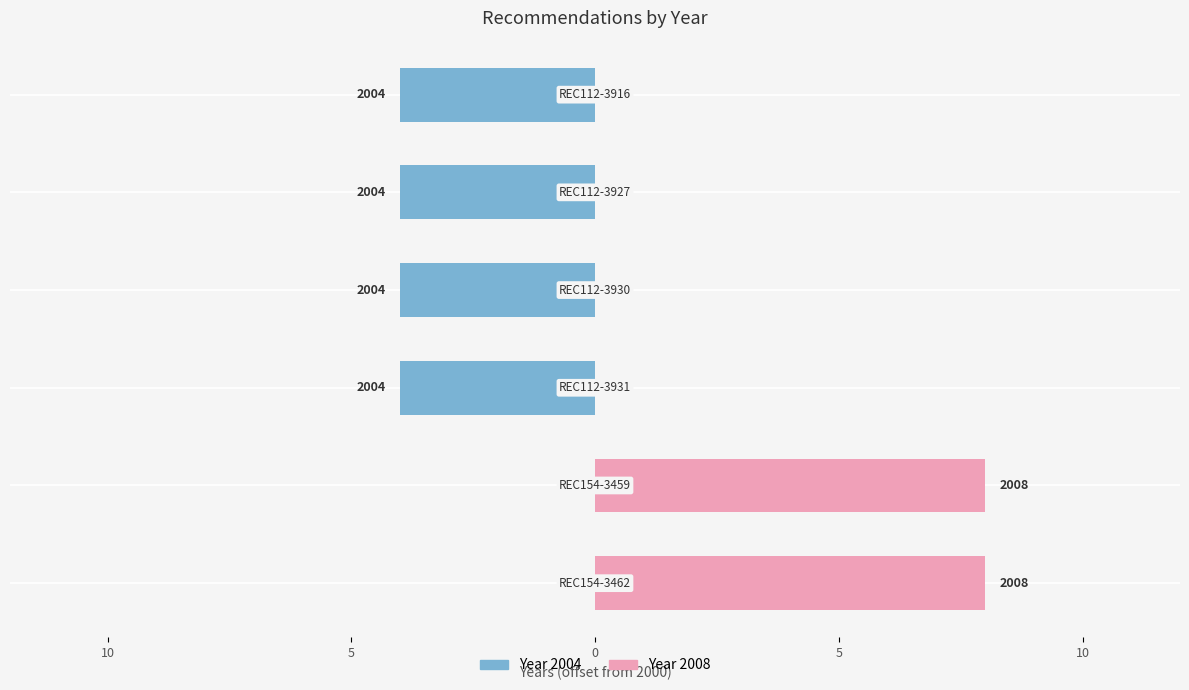

What is the value of the Year 2008 bar at the 6th from the left?

8